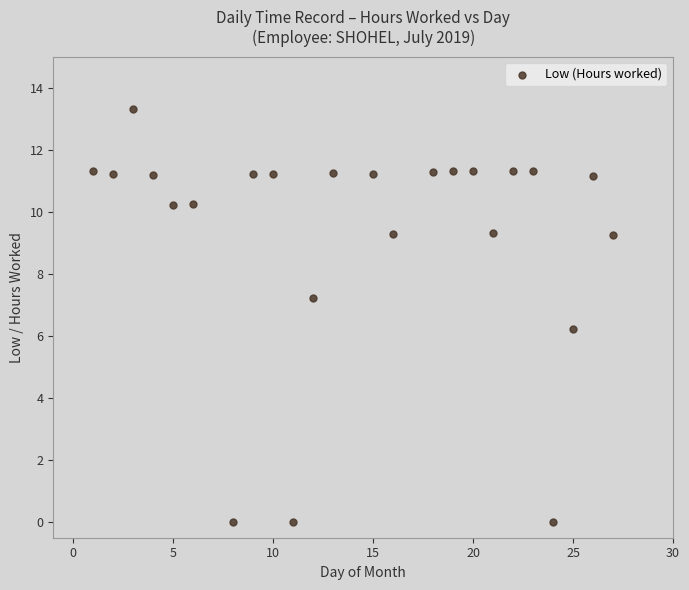

What is the range of X values (max minus min)?

26.0